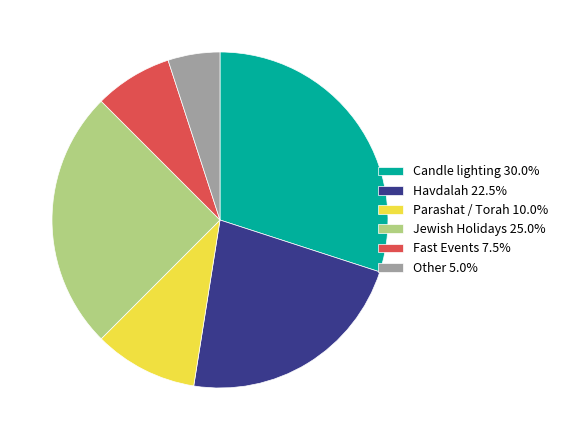

Does Fast Events 7.5% account for over 50% of the chart?

No